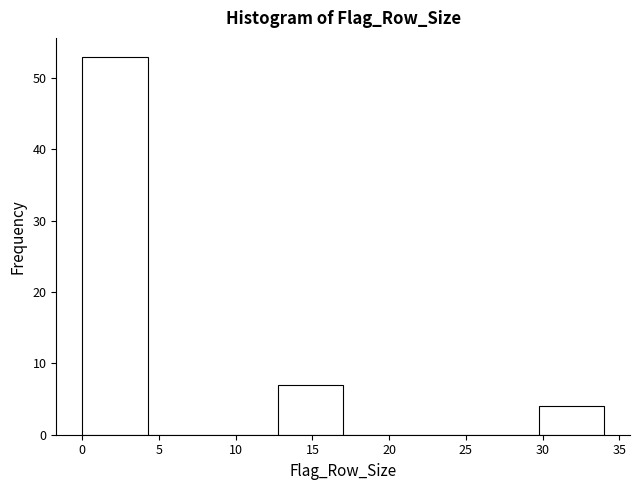

Which range on the x-axis has the tallest bar?

0.00 to 4.25